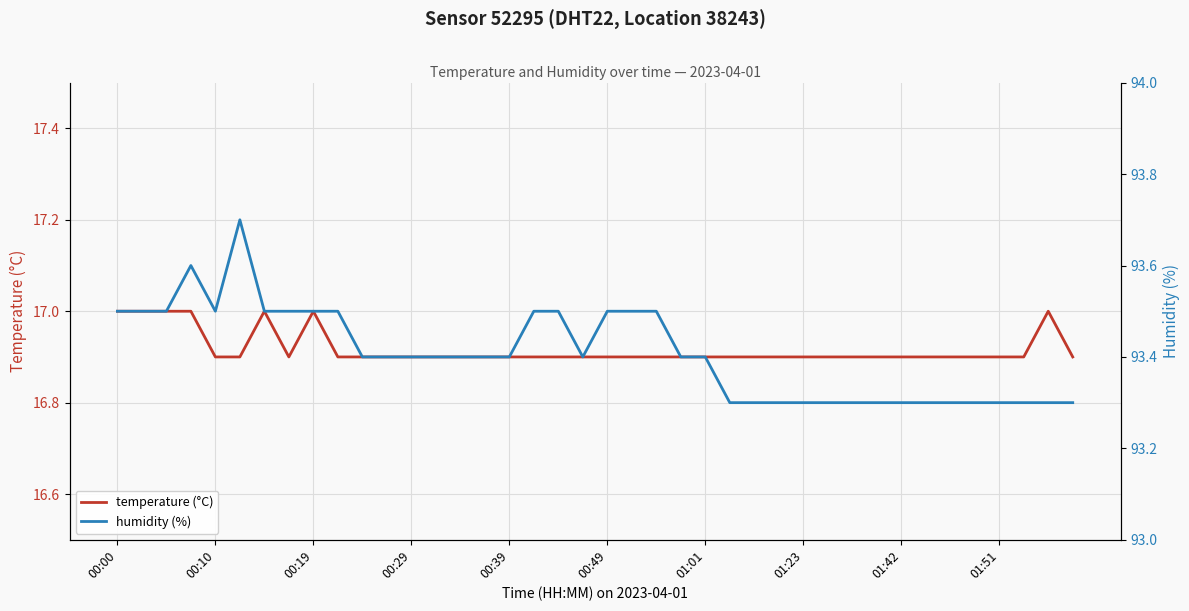

At which label does temperature (°C) reach its minimum?

00:10